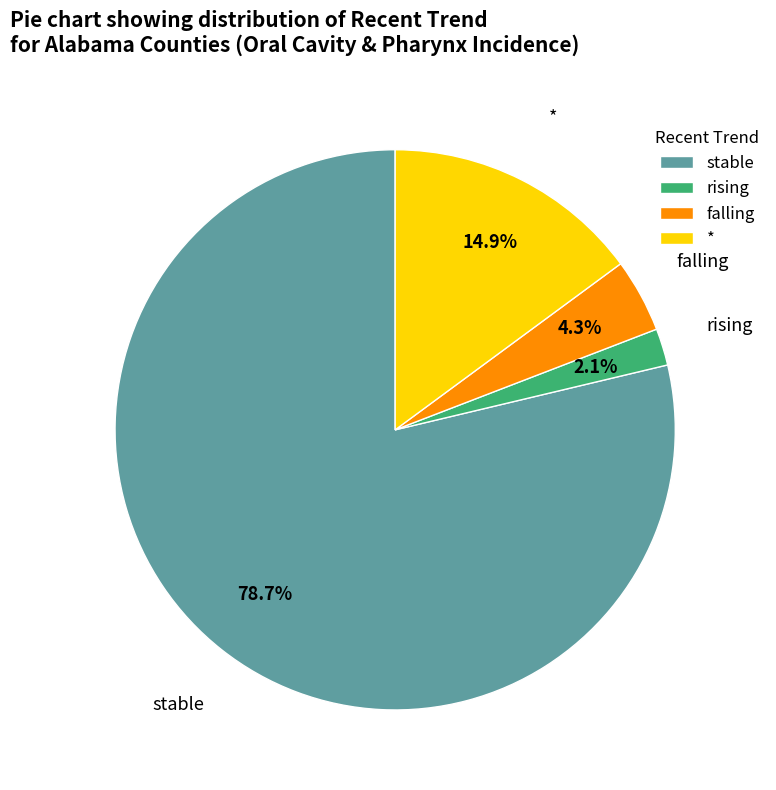

Rank the categories by value from lowest to highest.

rising, falling, *, stable